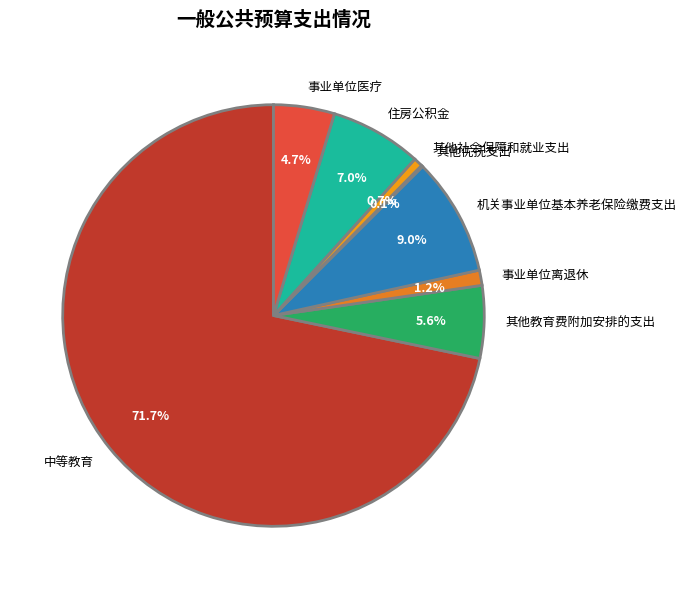

Is the sum of 其他教育费附加安排的支出 and 事业单位离退休 greater than half?

No